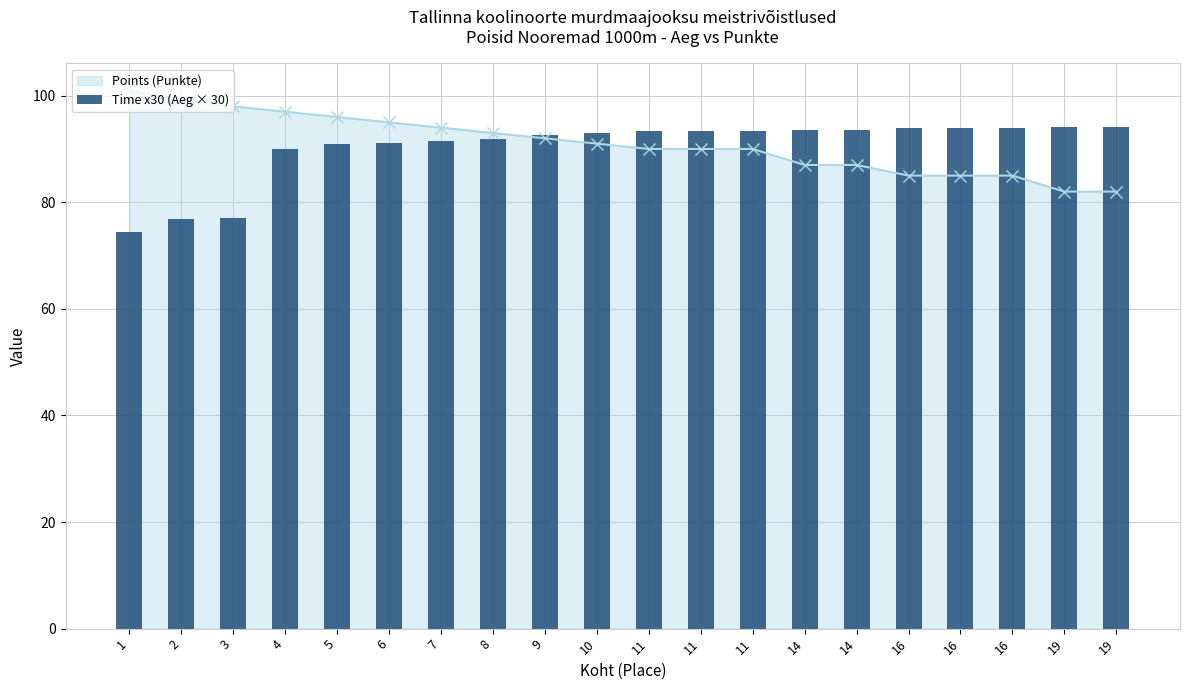

Is it true that the value at 11 is 93.3?

True